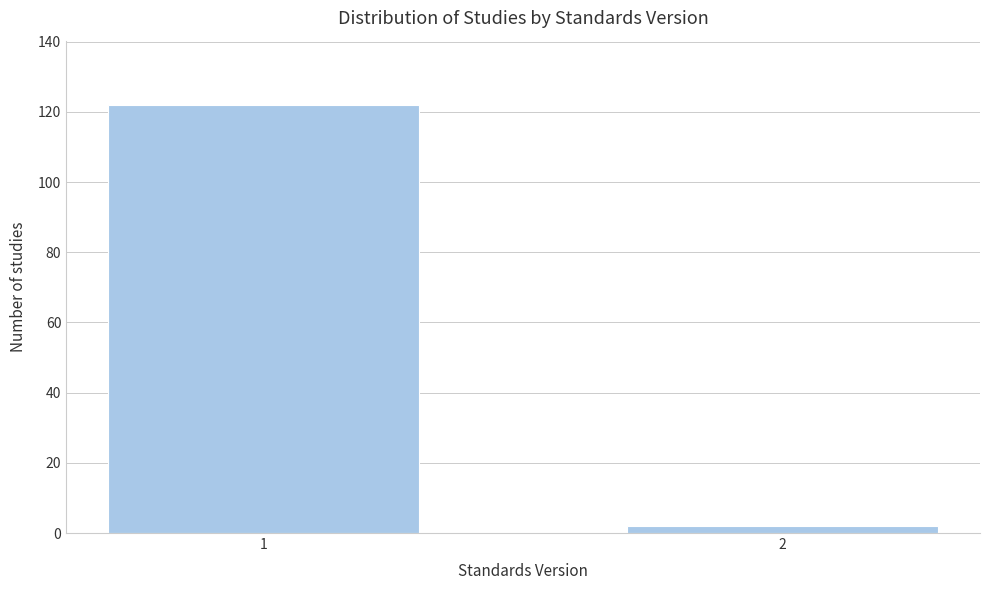

Reading right to left, list all the values displayed in this chart.

2=2	1=122